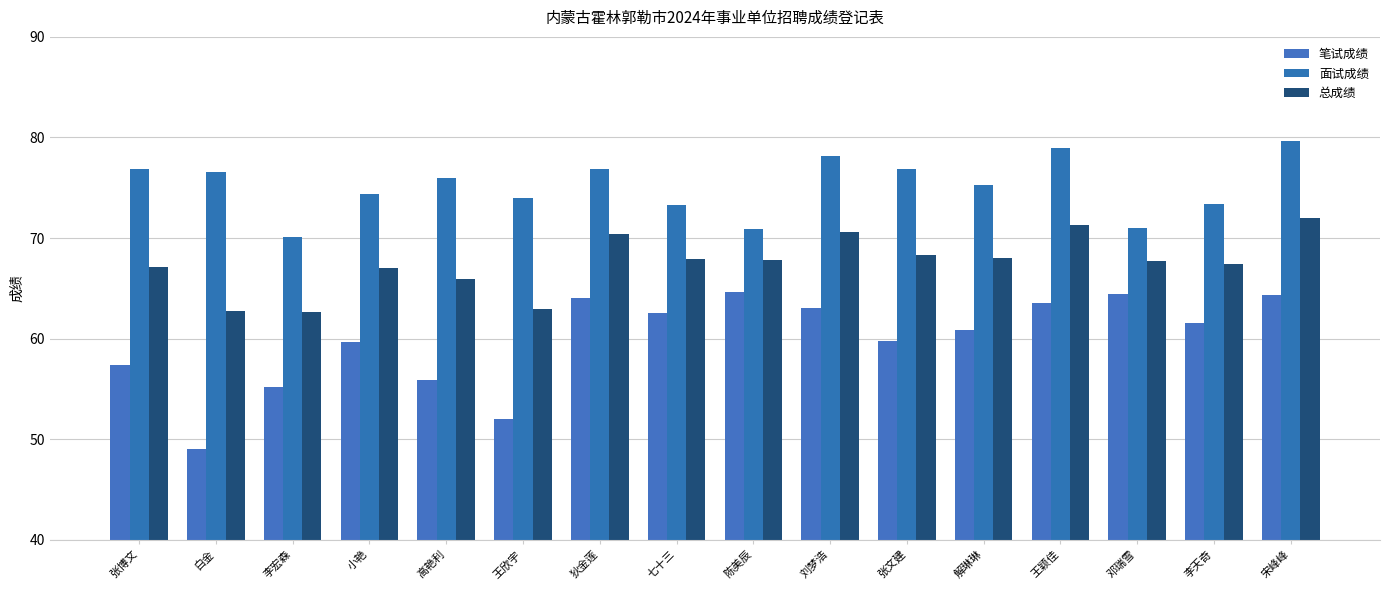

What is the total value across all series at 张文建?

205.0